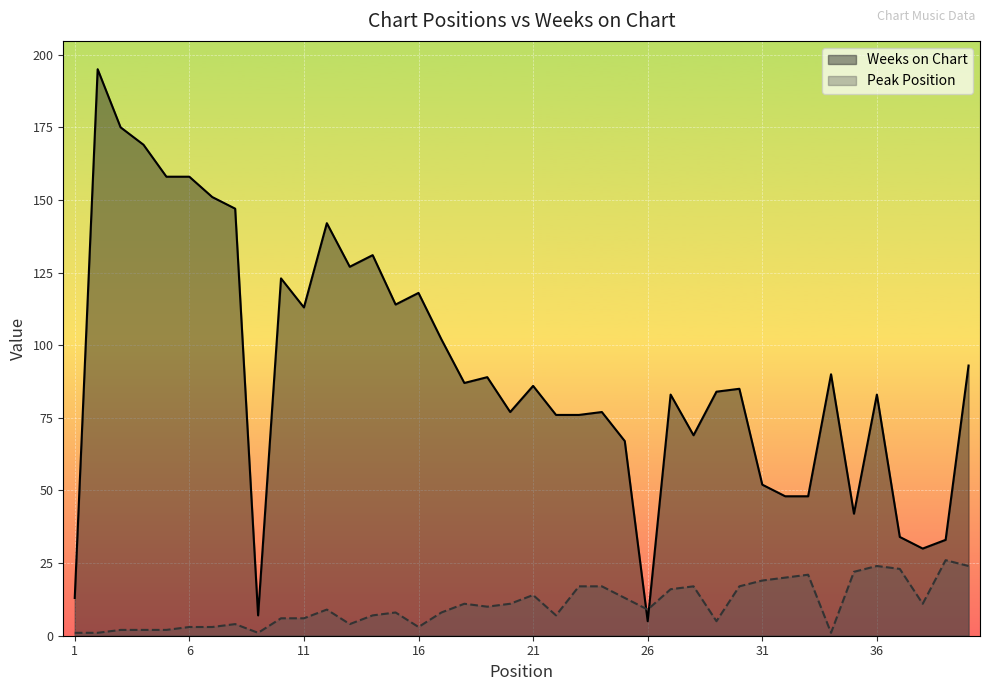

How many lines are shown in the chart?

2